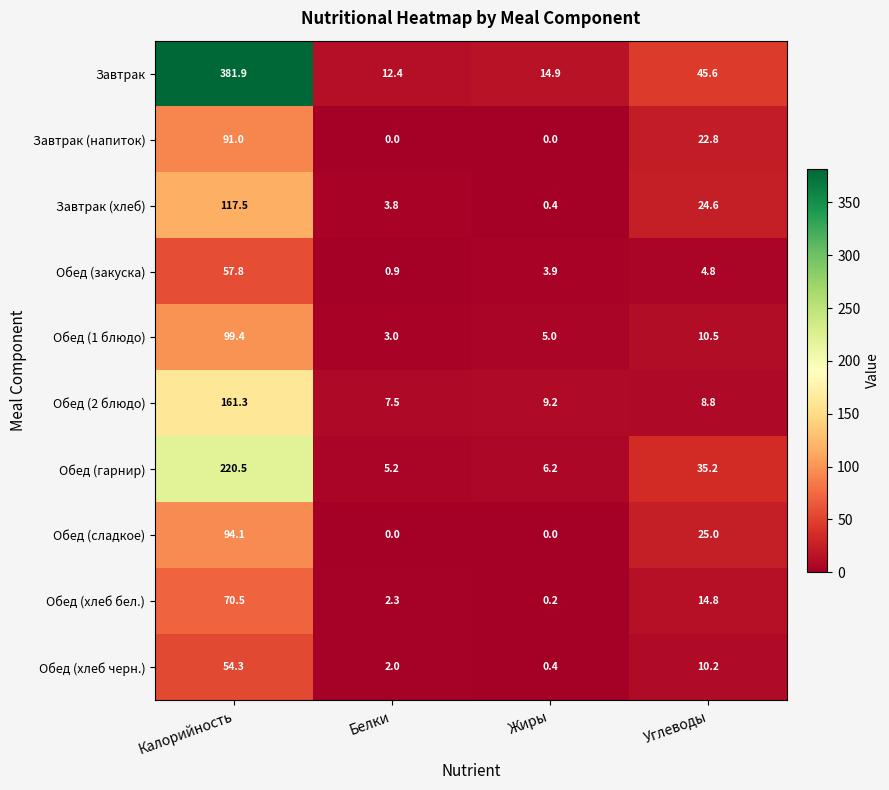

True or false: Завтрак (хлеб) has a value of 187.7 at Калорийность.

False